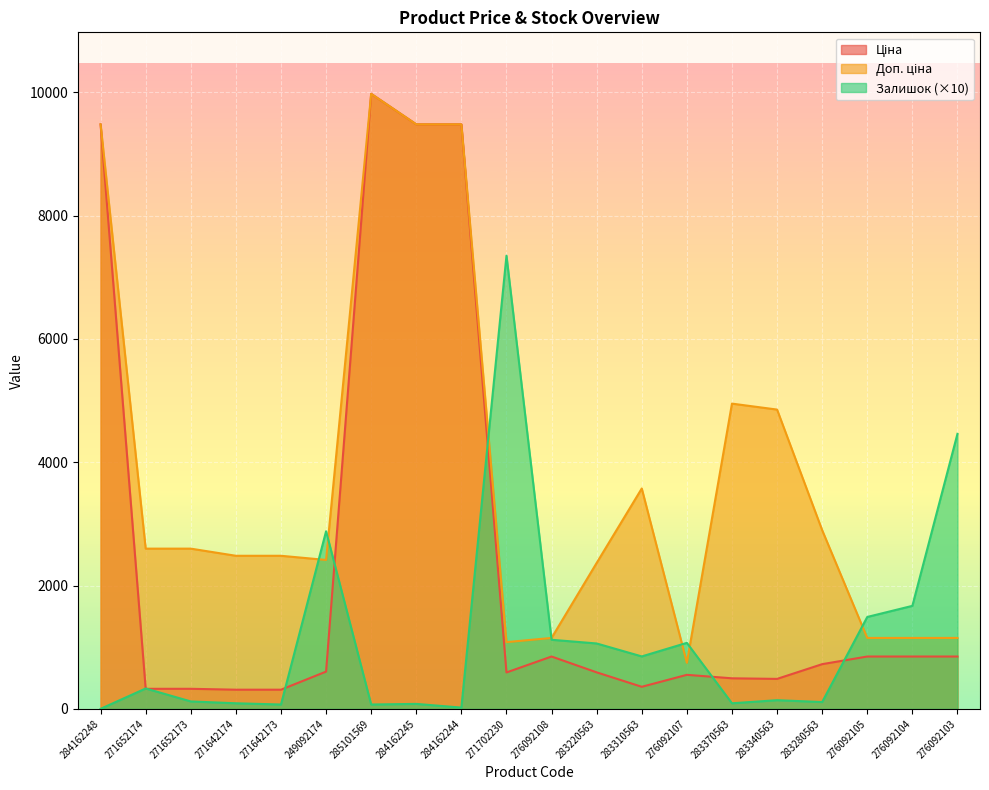

What is the difference between the Доп. ціна values at 283310563 and 284162244?

5906.2